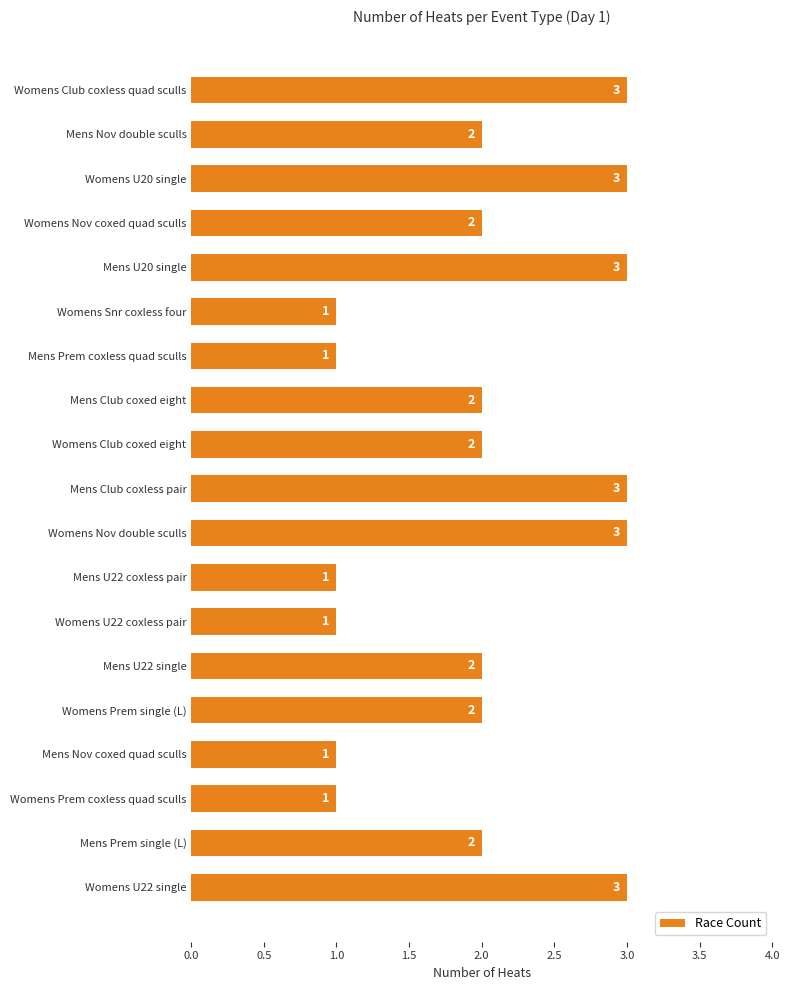

What position from the bottom is Womens Prem coxless quad sculls?

3